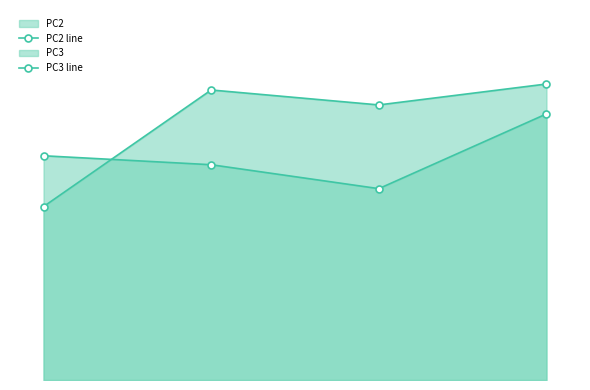

Reading right to left, what are all the values shown in this chart?

PC2 line: 1.0	0.9	1.0	0.6
PC3 line: 0.9	0.6	0.7	0.8